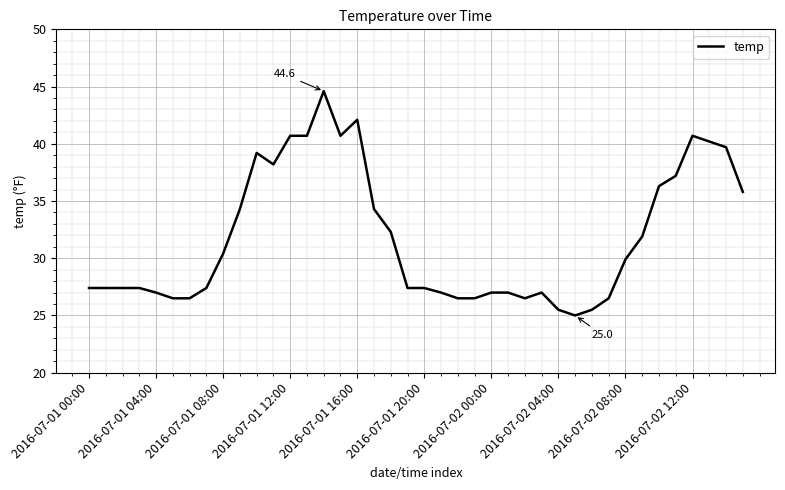

What is the minimum value shown in the chart?

25.0